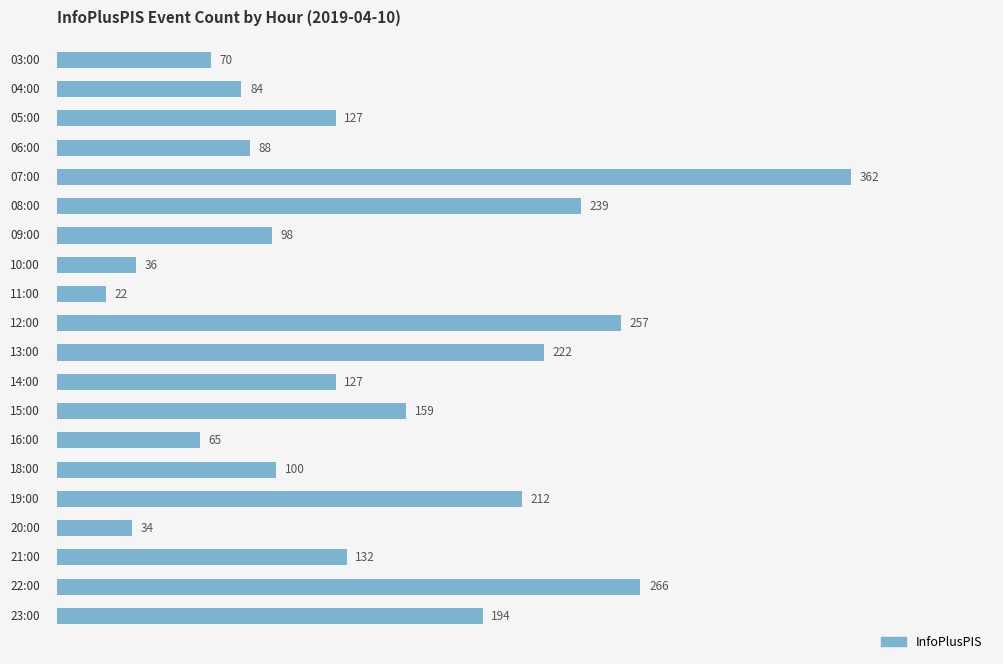

What is the maximum value shown in the chart?

362